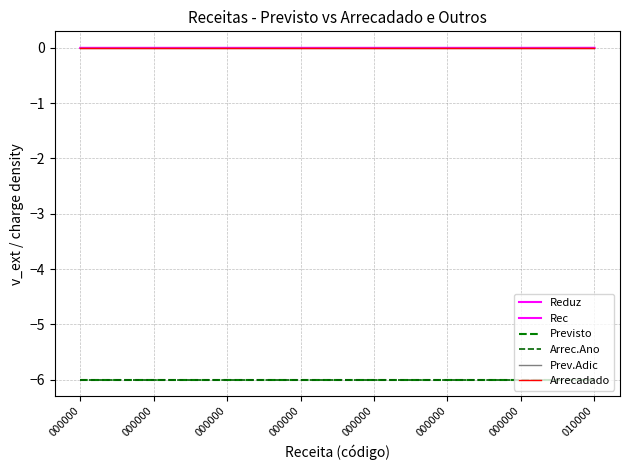

True or false: Arrecadado and Reduz intersect in this chart.

False